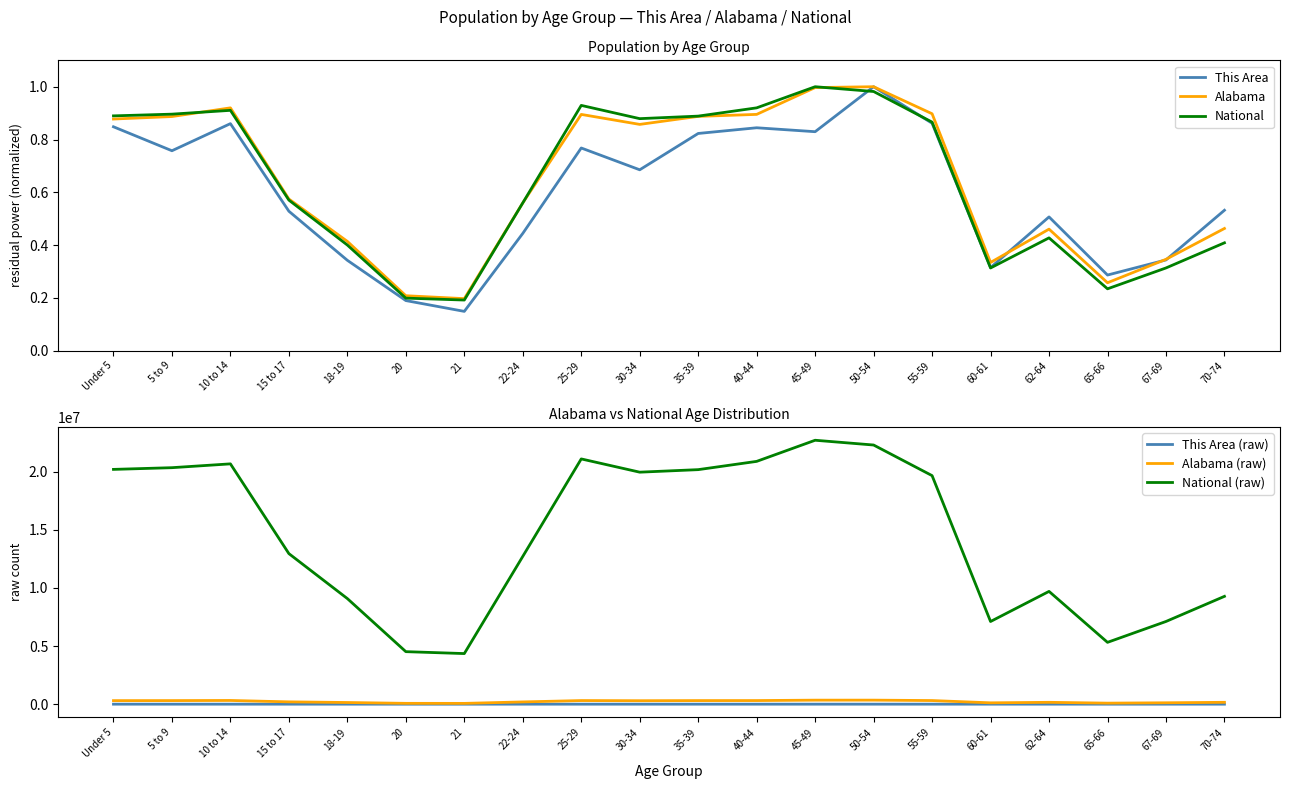

Which series changed the most between 22-24 and 55-59?

National (raw)